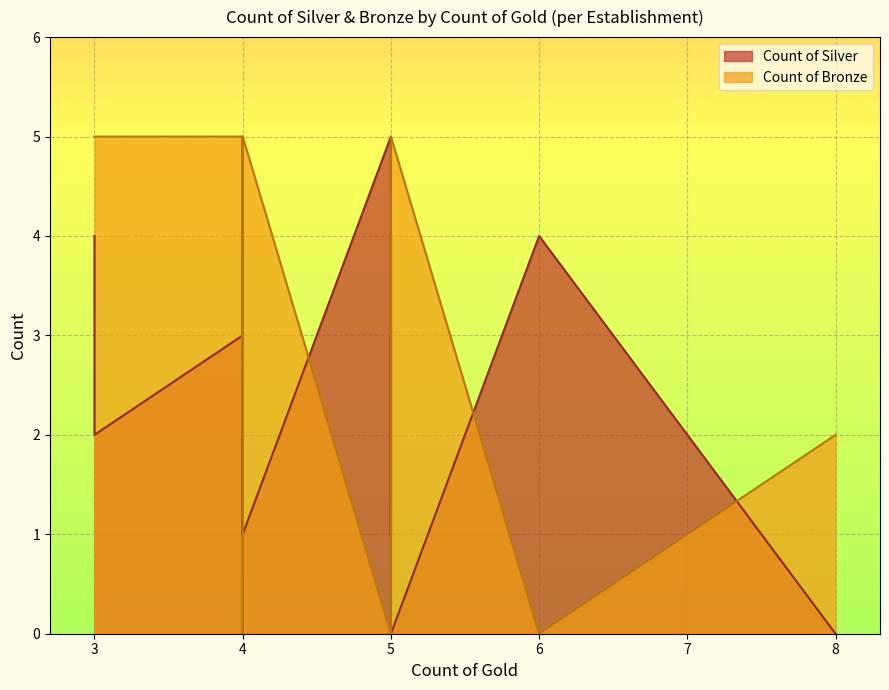

Which series has the largest total across all categories?

Count of Bronze